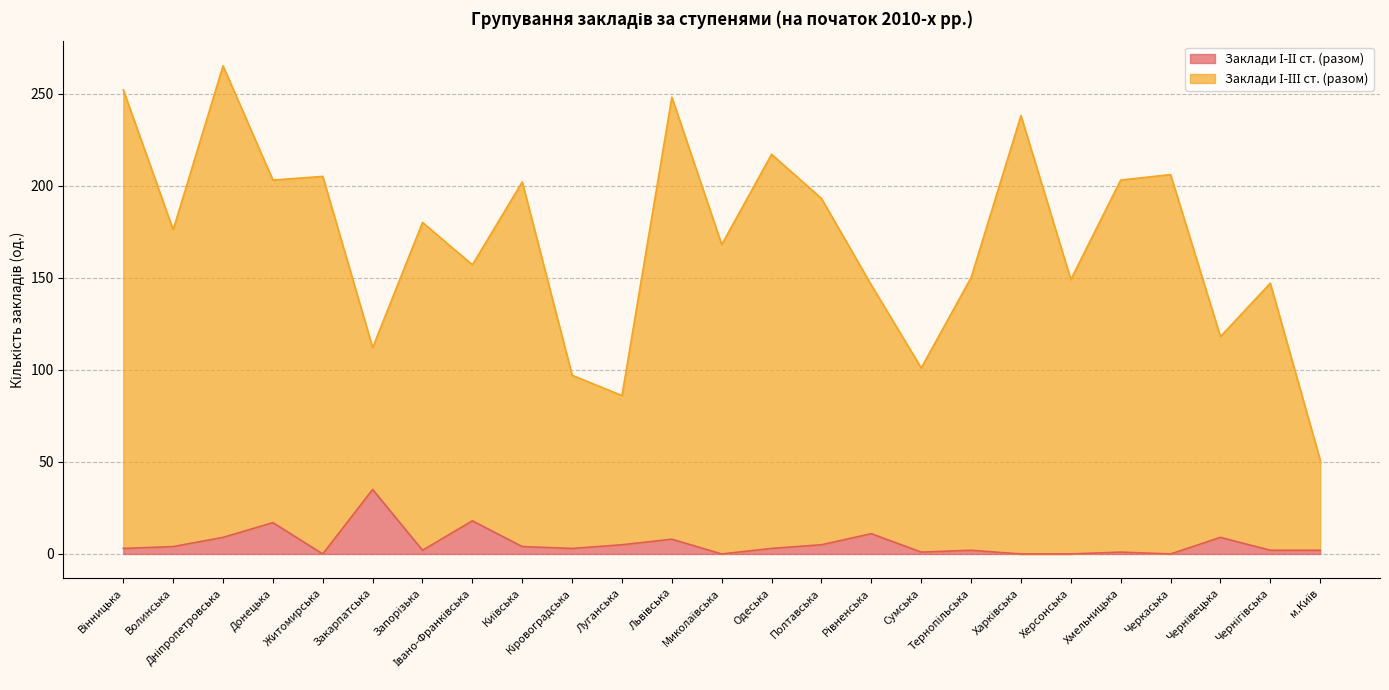

What is the label of the 11th point from the right?

Полтавська